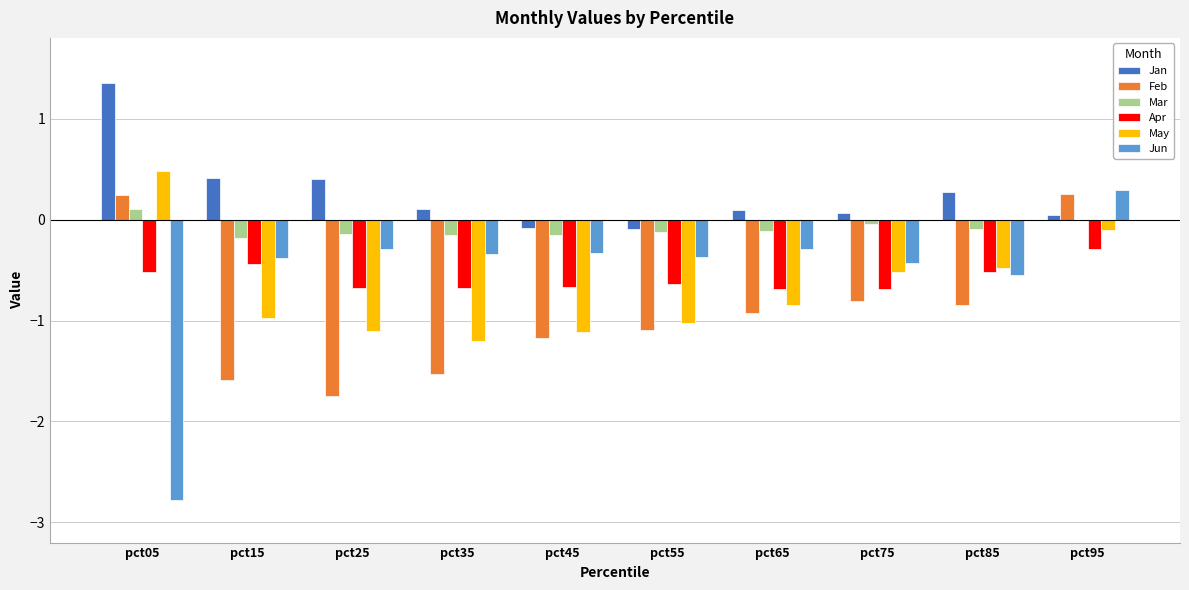

The Feb series shows -1.2 at pct65. True or false?

False